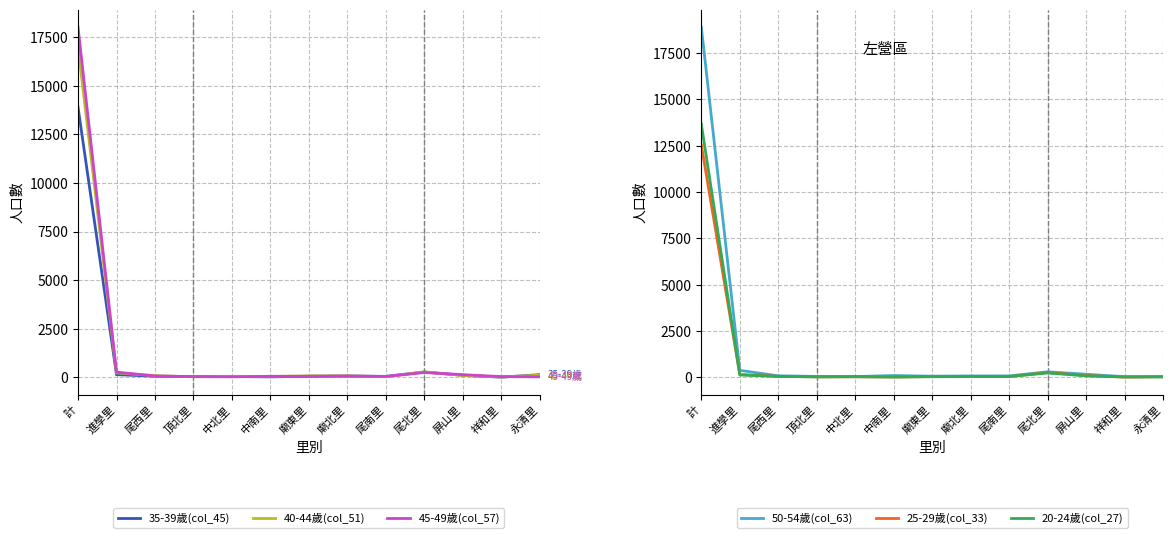

What is the difference between the 25-29歲(col_33) values at 永清里 and 中北里?

8